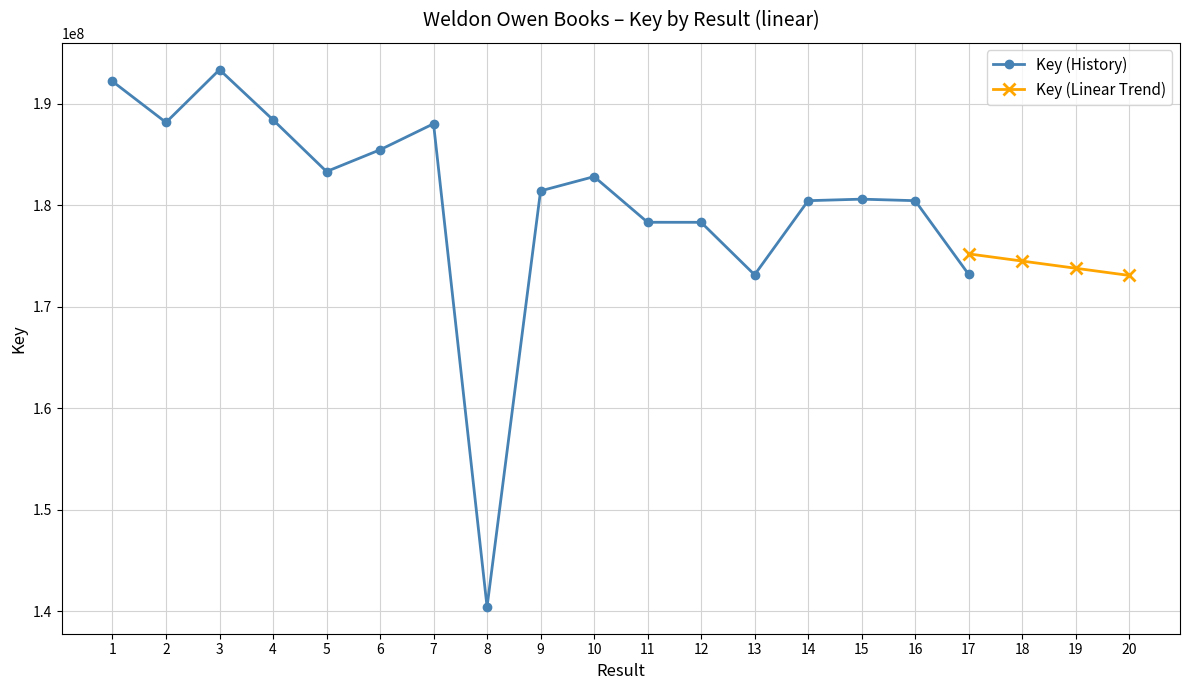

What is the difference between the values at 10 and 13?

9668615